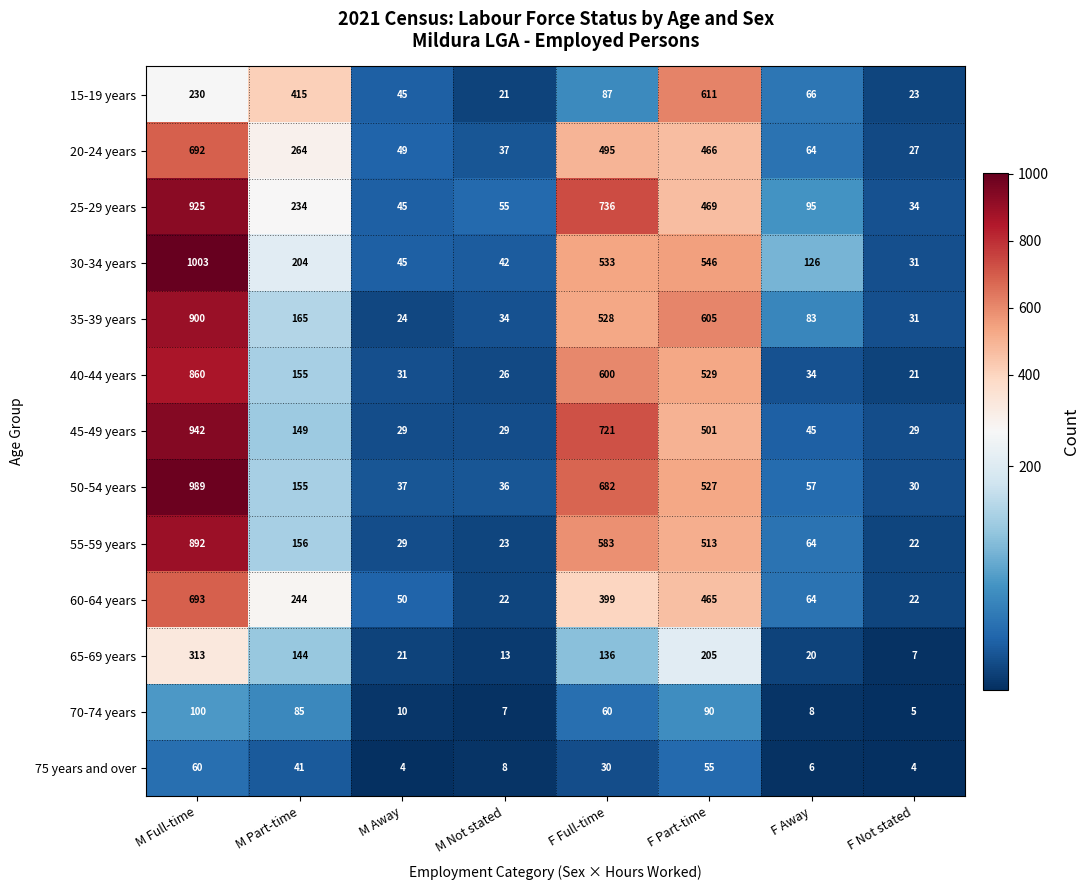

Which series has the largest total across all categories?

25-29 years